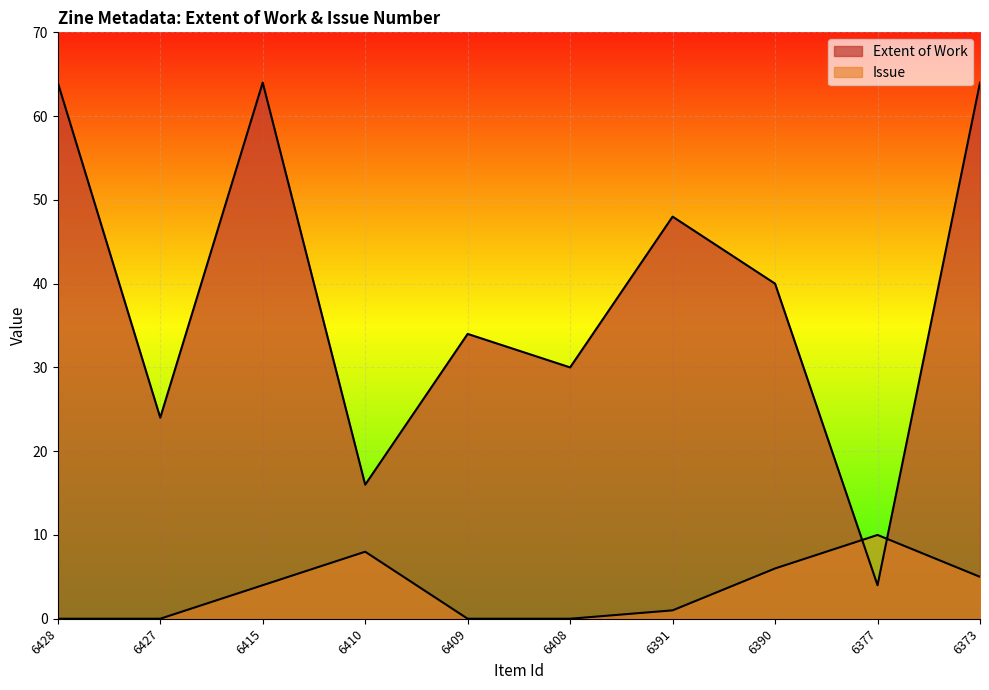

Reading left to right, list all the values displayed in this chart.

Extent of Work: 6428=64	6427=24	6415=64	6410=16	6409=34	6408=30	6391=48	6390=40	6377=4	6373=64
Issue: 6428=0	6427=0	6415=4	6410=8	6409=0	6408=0	6391=1	6390=6	6377=10	6373=5